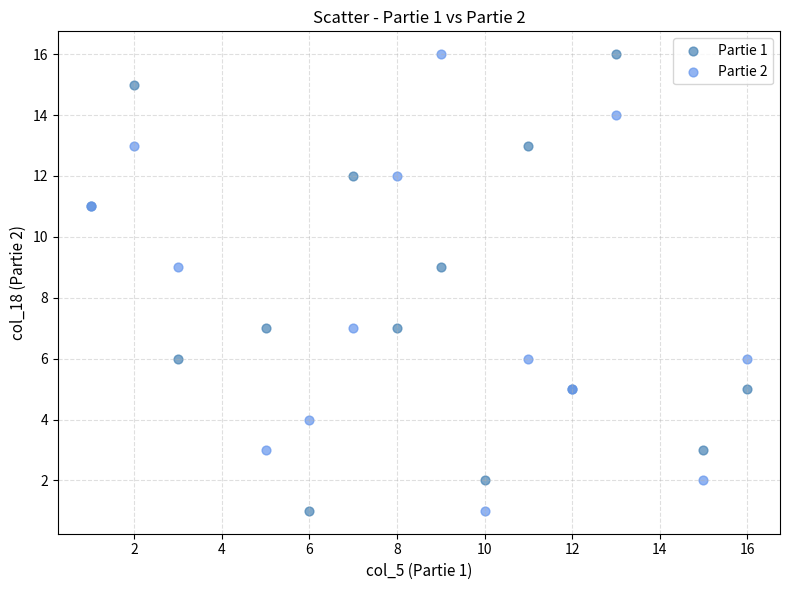

What is the X range (max minus min) for the scatter plot?

15